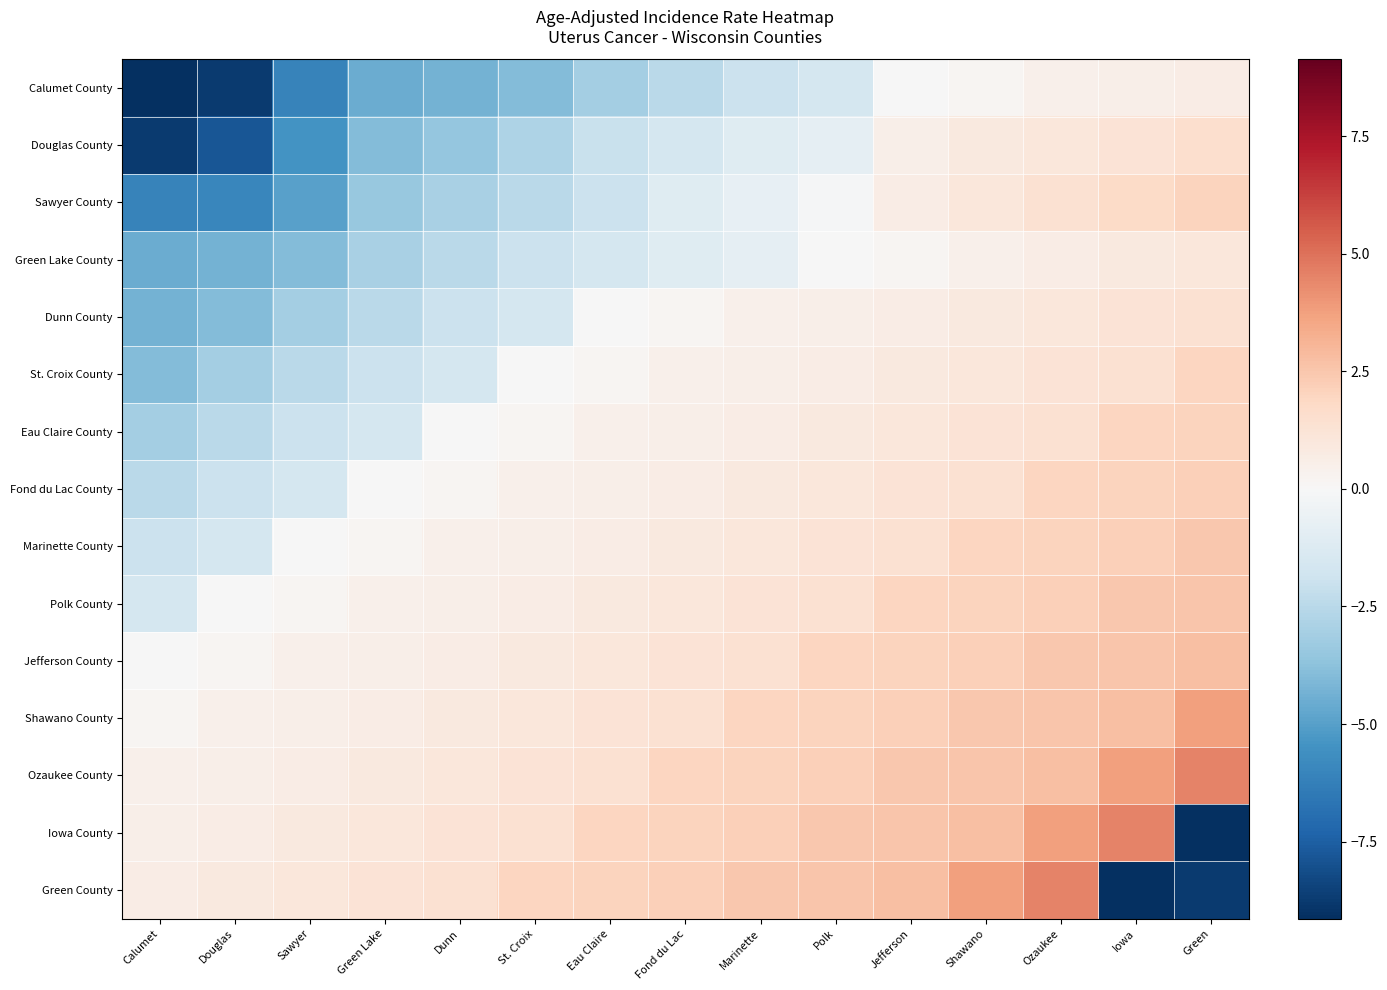

Reading left to right, list all the values displayed in this chart.

Calumet County: Calumet=-9.1	Douglas=-8.7	Sawyer=-6.1	Green Lake=-4.5	Dunn=-4.3	St. Croix=-3.9	Eau Claire=-3.1	Fond du Lac=-2.4	Marinette=-1.9	Polk=-1.6	Jefferson=-0.0	Shawano=0.2	Ozaukee=0.5	Iowa=0.6	Green=0.7
Douglas County: Calumet=-8.7	Douglas=-7.8	Sawyer=-5.4	Green Lake=-3.9	Dunn=-3.5	St. Croix=-2.8	Eau Claire=-2.0	Fond du Lac=-1.6	Marinette=-1.1	Polk=-0.8	Jefferson=0.6	Shawano=0.9	Ozaukee=1.1	Iowa=1.3	Green=1.6
Sawyer County: Calumet=-6.1	Douglas=-5.9	Sawyer=-4.9	Green Lake=-3.4	Dunn=-2.9	St. Croix=-2.4	Eau Claire=-1.9	Fond du Lac=-1.1	Marinette=-0.7	Polk=-0.1	Jefferson=0.7	Shawano=1.1	Ozaukee=1.4	Iowa=1.8	Green=2.1
Green Lake County: Calumet=-4.5	Douglas=-4.3	Sawyer=-3.9	Green Lake=-2.9	Dunn=-2.4	St. Croix=-1.9	Eau Claire=-1.6	Fond du Lac=-1.1	Marinette=-0.8	Polk=-0.0	Jefferson=0.2	Shawano=0.5	Ozaukee=0.7	Iowa=0.9	Green=1.1
Dunn County: Calumet=-4.3	Douglas=-3.9	Sawyer=-3.1	Green Lake=-2.4	Dunn=-1.9	St. Croix=-1.6	Eau Claire=-0.0	Fond du Lac=0.2	Marinette=0.5	Polk=0.6	Jefferson=0.7	Shawano=0.9	Ozaukee=1.1	Iowa=1.3	Green=1.4
St. Croix County: Calumet=-3.9	Douglas=-3.1	Sawyer=-2.4	Green Lake=-1.9	Dunn=-1.6	St. Croix=-0.0	Eau Claire=0.2	Fond du Lac=0.5	Marinette=0.6	Polk=0.7	Jefferson=0.9	Shawano=1.1	Ozaukee=1.3	Iowa=1.4	Green=2.0
Eau Claire County: Calumet=-3.1	Douglas=-2.4	Sawyer=-1.9	Green Lake=-1.6	Dunn=-0.0	St. Croix=0.2	Eau Claire=0.5	Fond du Lac=0.6	Marinette=0.7	Polk=0.9	Jefferson=1.1	Shawano=1.3	Ozaukee=1.4	Iowa=2.0	Green=2.1
Fond du Lac County: Calumet=-2.4	Douglas=-1.9	Sawyer=-1.6	Green Lake=-0.0	Dunn=0.2	St. Croix=0.5	Eau Claire=0.6	Fond du Lac=0.7	Marinette=0.9	Polk=1.1	Jefferson=1.3	Shawano=1.4	Ozaukee=2.0	Iowa=2.1	Green=2.2
Marinette County: Calumet=-1.9	Douglas=-1.6	Sawyer=-0.0	Green Lake=0.2	Dunn=0.5	St. Croix=0.6	Eau Claire=0.7	Fond du Lac=0.9	Marinette=1.1	Polk=1.3	Jefferson=1.4	Shawano=2.0	Ozaukee=2.1	Iowa=2.2	Green=2.5
Polk County: Calumet=-1.6	Douglas=-0.0	Sawyer=0.2	Green Lake=0.5	Dunn=0.6	St. Croix=0.7	Eau Claire=0.9	Fond du Lac=1.1	Marinette=1.3	Polk=1.4	Jefferson=2.0	Shawano=2.1	Ozaukee=2.2	Iowa=2.5	Green=2.6
Jefferson County: Calumet=-0.0	Douglas=0.2	Sawyer=0.5	Green Lake=0.6	Dunn=0.7	St. Croix=0.9	Eau Claire=1.1	Fond du Lac=1.3	Marinette=1.4	Polk=2.0	Jefferson=2.1	Shawano=2.2	Ozaukee=2.5	Iowa=2.6	Green=2.8
Shawano County: Calumet=0.2	Douglas=0.5	Sawyer=0.6	Green Lake=0.7	Dunn=0.9	St. Croix=1.1	Eau Claire=1.3	Fond du Lac=1.4	Marinette=2.0	Polk=2.1	Jefferson=2.2	Shawano=2.5	Ozaukee=2.6	Iowa=2.8	Green=3.8
Ozaukee County: Calumet=0.5	Douglas=0.6	Sawyer=0.7	Green Lake=0.9	Dunn=1.1	St. Croix=1.3	Eau Claire=1.4	Fond du Lac=2.0	Marinette=2.1	Polk=2.2	Jefferson=2.5	Shawano=2.6	Ozaukee=2.8	Iowa=3.8	Green=4.6
Iowa County: Calumet=0.6	Douglas=0.7	Sawyer=0.9	Green Lake=1.1	Dunn=1.3	St. Croix=1.4	Eau Claire=2.0	Fond du Lac=2.1	Marinette=2.2	Polk=2.5	Jefferson=2.6	Shawano=2.8	Ozaukee=3.8	Iowa=4.6	Green=-9.1
Green County: Calumet=0.7	Douglas=0.9	Sawyer=1.1	Green Lake=1.3	Dunn=1.4	St. Croix=2.0	Eau Claire=2.1	Fond du Lac=2.2	Marinette=2.5	Polk=2.6	Jefferson=2.8	Shawano=3.8	Ozaukee=4.6	Iowa=-9.1	Green=-8.7